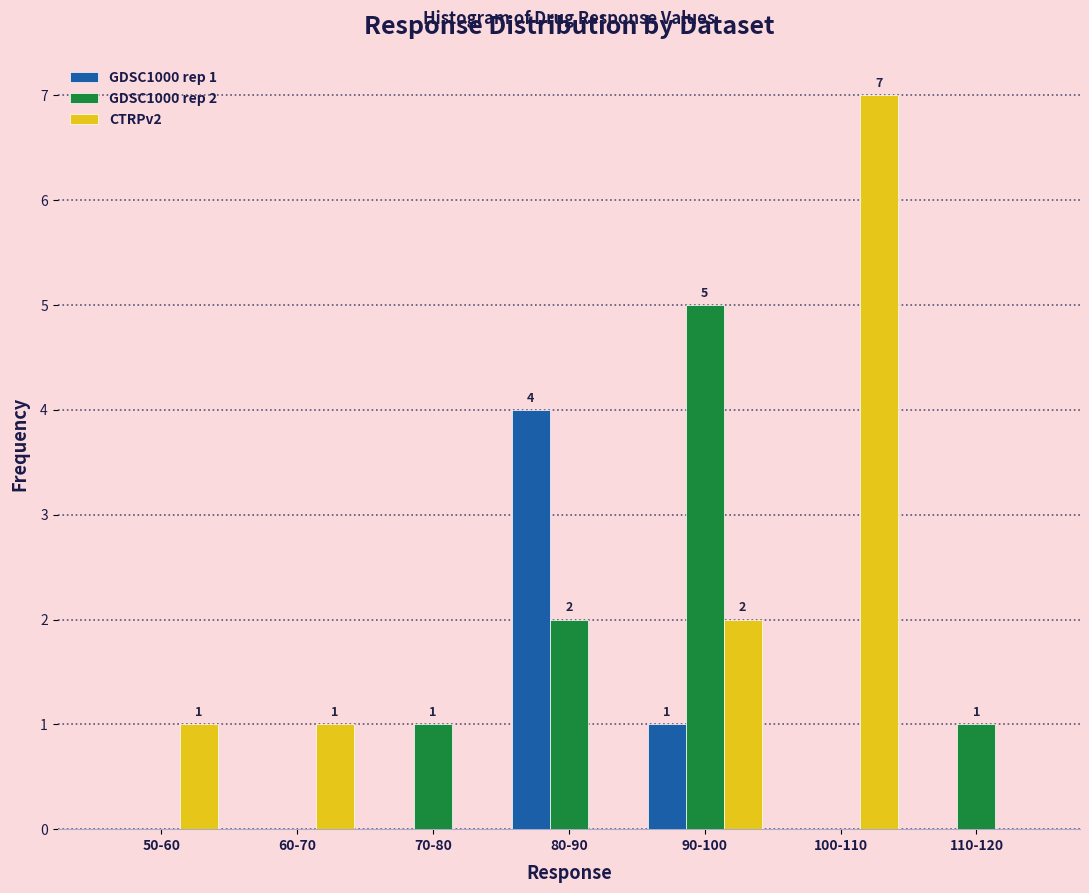

Reading left to right, what are all the values shown in this chart?

GDSC1000 rep 1: 50-60=0	60-70=0	70-80=0	80-90=4	90-100=1	100-110=0	110-120=0
GDSC1000 rep 2: 50-60=0	60-70=0	70-80=1	80-90=2	90-100=5	100-110=0	110-120=1
CTRPv2: 50-60=1	60-70=1	70-80=0	80-90=0	90-100=2	100-110=7	110-120=0